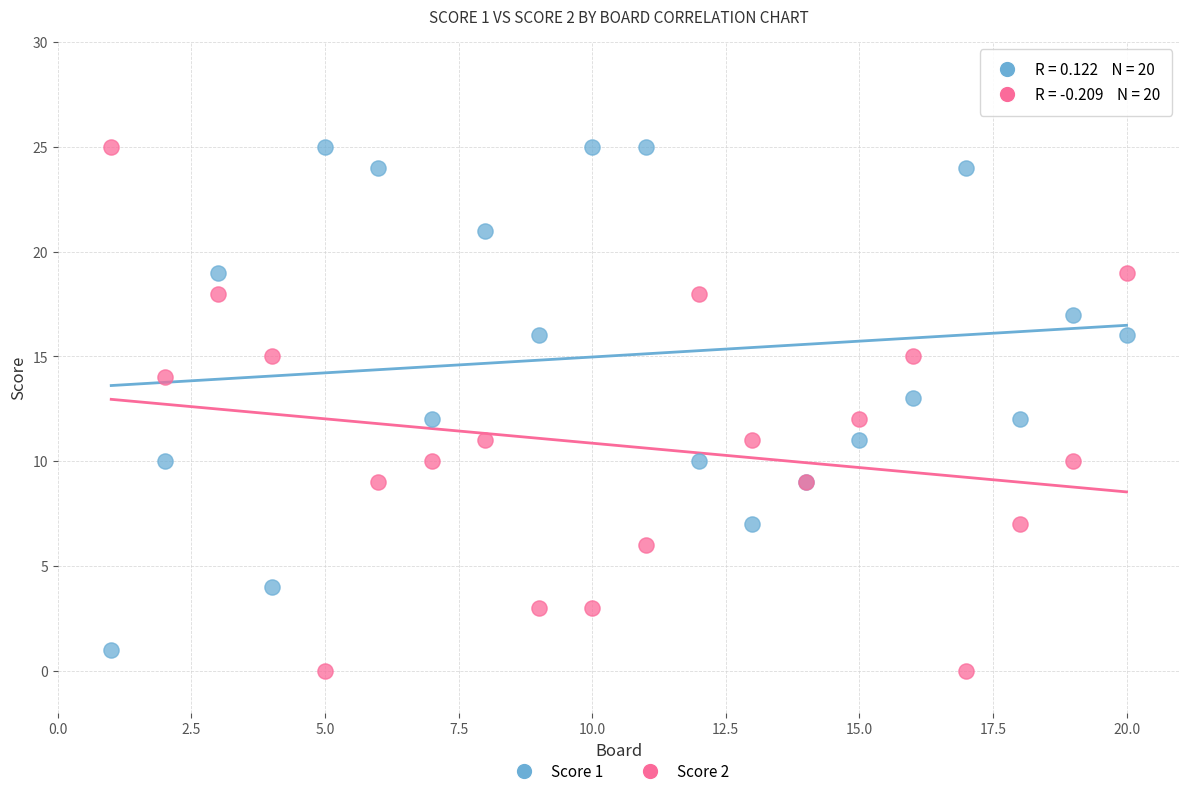

What are all the series names shown in the legend?

Score 1, Score 2